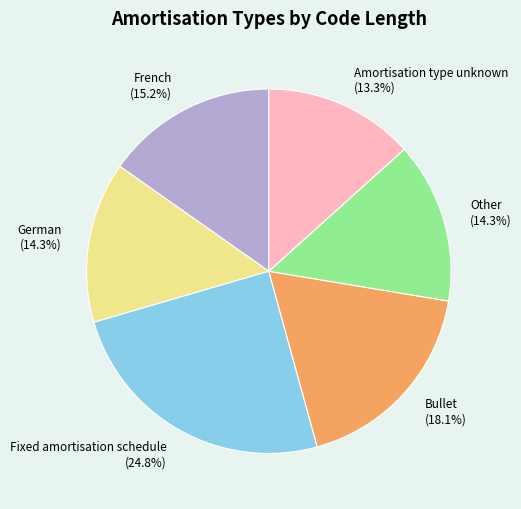

True or false: Bullet accounts for 18% of the total.

True